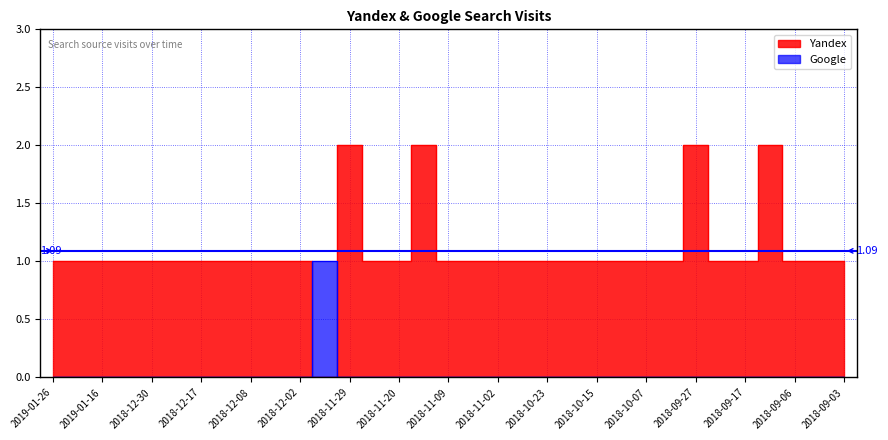

The value of Yandex at 2018-11-20 is 0. True or false?

False